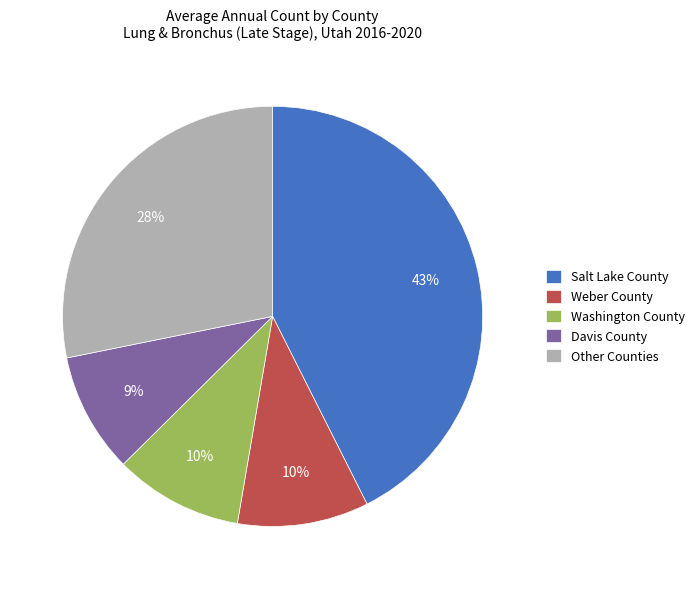

Do Davis County and Other Counties together represent more than half of the pie?

No